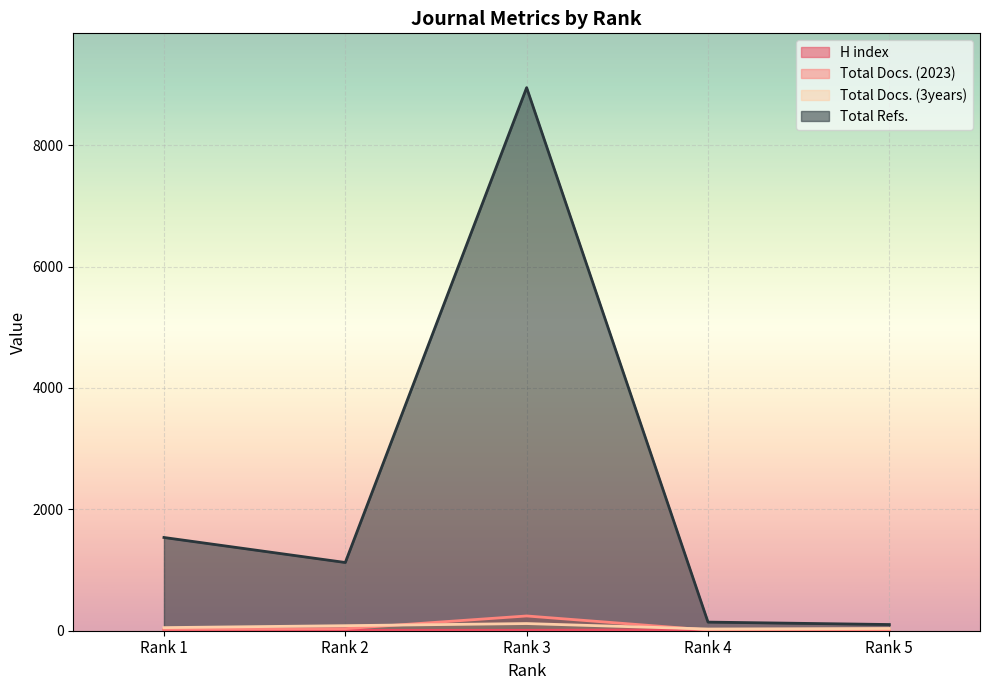

What is the highest value of the Total Refs. series?

8947